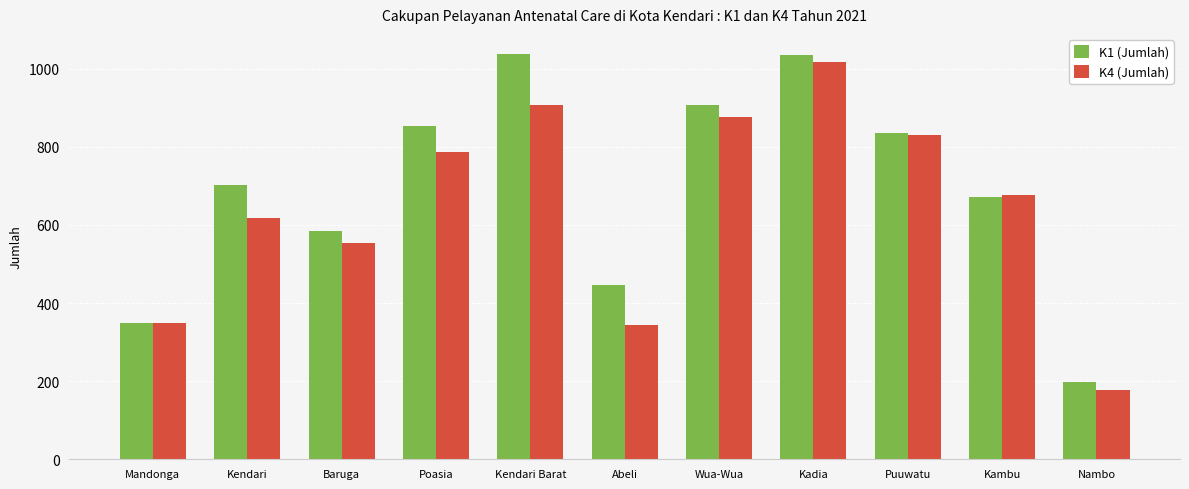

At which category is the sum across all series the highest?

Kadia